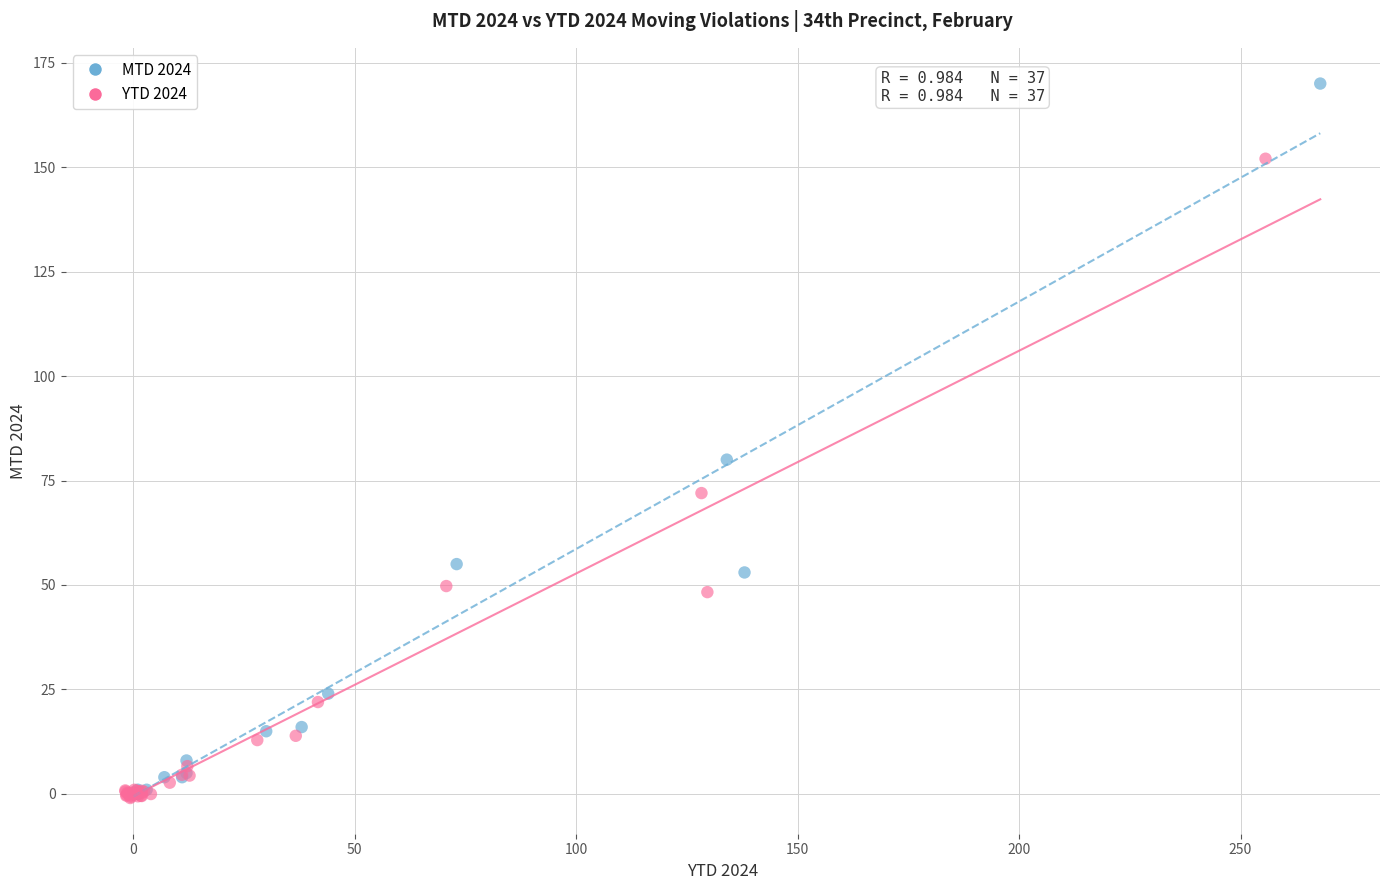

Which series reaches the maximum Y coordinate?

MTD 2024